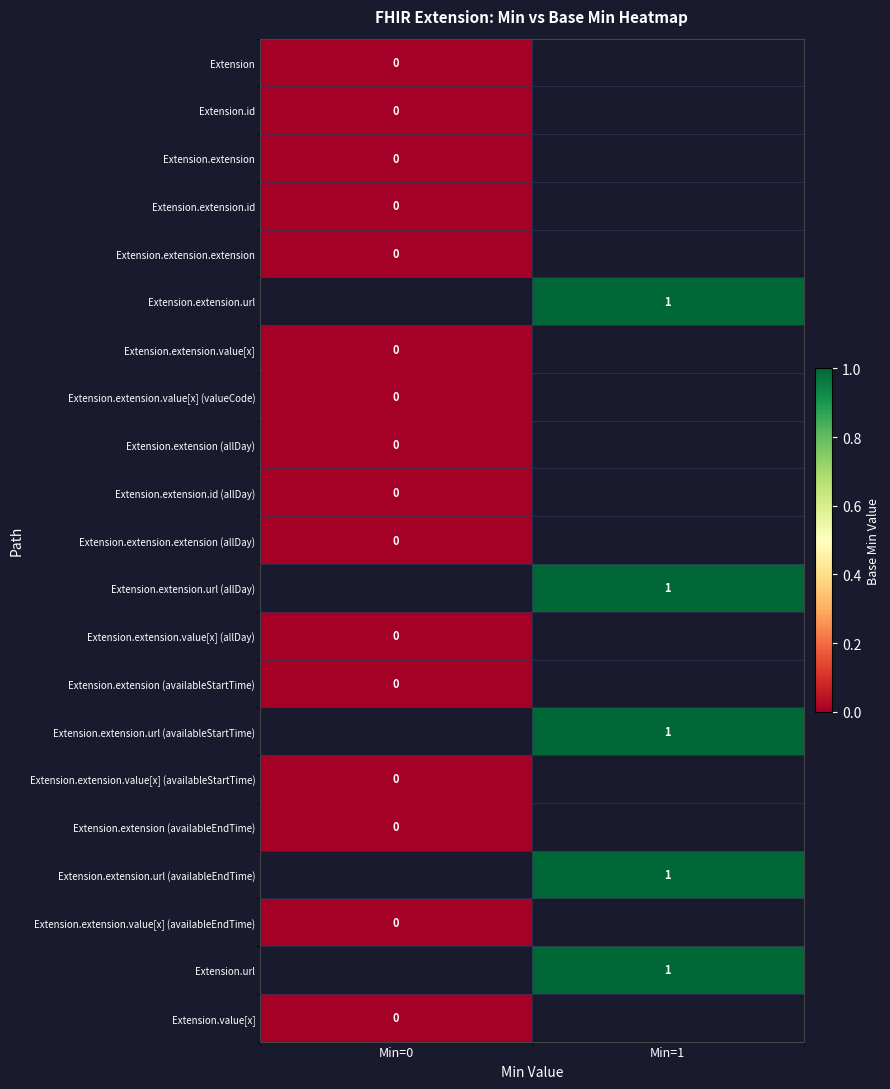

Is the value of Extension.extension.id at Min=1 greater than the value of Extension.extension (allDay) at Min=0?

No